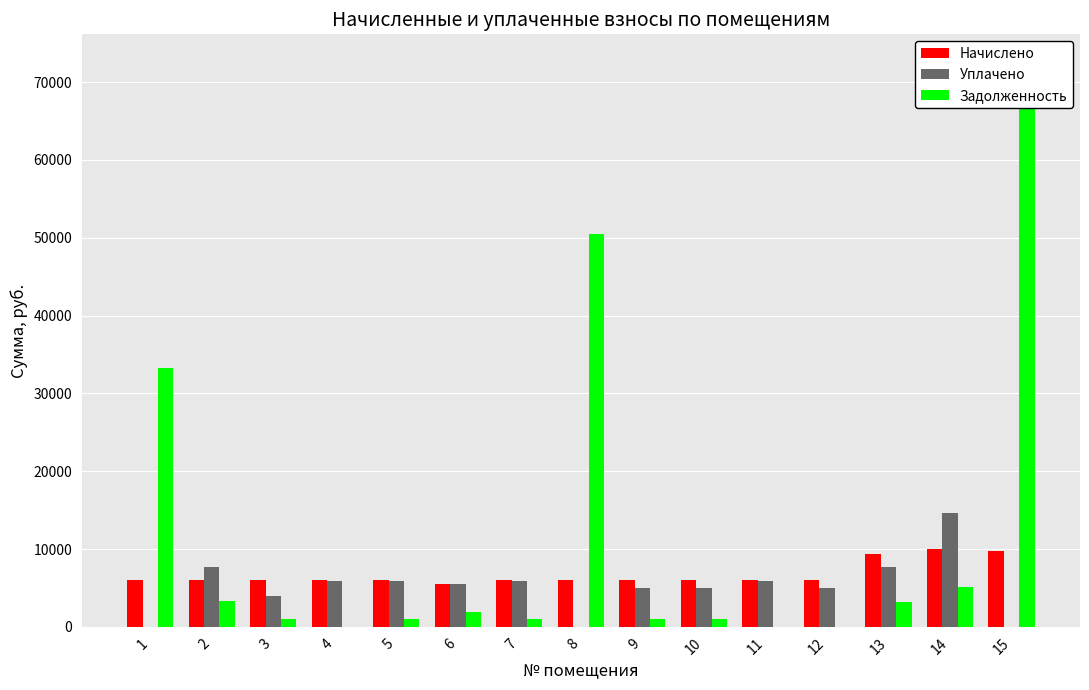

At which label does Задолженность first exceed 1004?

1